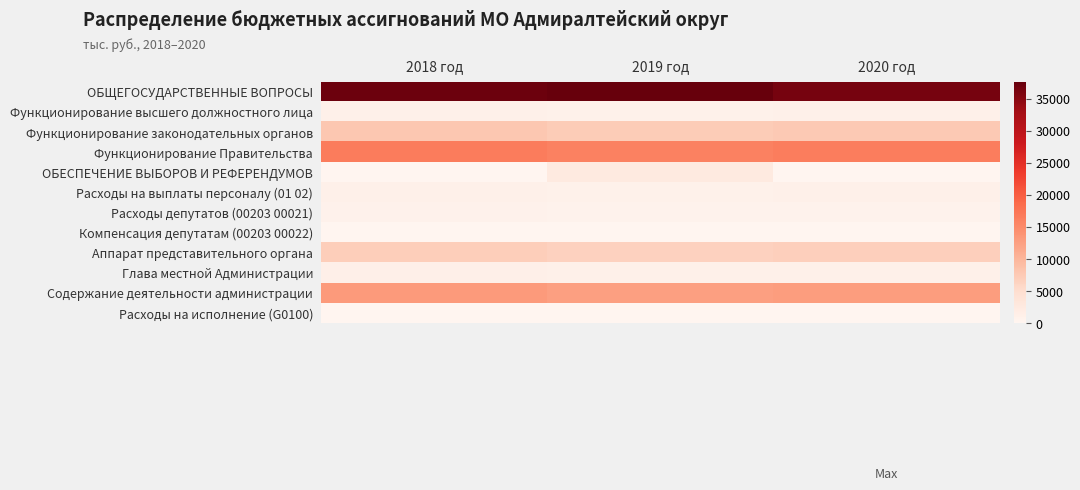

Reading right to left, transcribe all the data shown in this chart.

ОБЩЕГОСУДАРСТВЕННЫЕ ВОПРОСЫ: 2020 год=36321.4	2019 год=37619.9	2018 год=37076.2
Функционирование высшего должностного лица: 2020 год=1046.8	2019 год=1015.6	2018 год=1117.7
Функционирование законодательных органов: 2020 год=7623.4	2019 год=7339.8	2018 год=7842.3
Функционирование Правительства: 2020 год=16546.4	2019 год=16029.3	2018 год=16715.4
ОБЕСПЕЧЕНИЕ ВЫБОРОВ И РЕФЕРЕНДУМОВ: 2020 год=0.0	2019 год=2469.9	2018 год=0.0
Расходы на выплаты персоналу (01 02): 2020 год=1046.8	2019 год=1015.6	2018 год=1117.7
Расходы депутатов (00203 00021): 2020 год=696.1	2019 год=675.4	2018 год=778.2
Компенсация депутатам (00203 00022): 2020 год=93.6	2019 год=93.6	2018 год=93.6
Аппарат представительного органа: 2020 год=6833.7	2019 год=6570.8	2018 год=6970.5
Глава местной Администрации: 2020 год=1125.3	2019 год=1091.8	2018 год=1217.0
Содержание деятельности администрации: 2020 год=12926.7	2019 год=12521.9	2018 год=13093.4
Расходы на исполнение (G0100): 2020 год=7.7	2019 год=7.3	2018 год=6.9